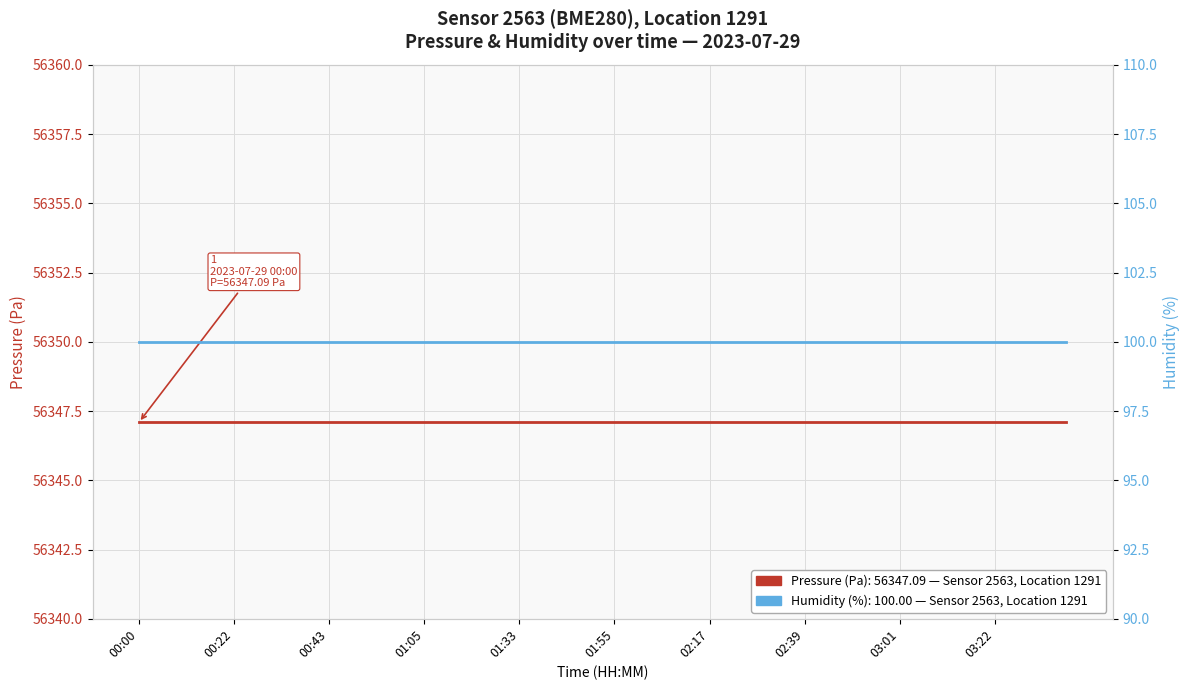

Which has a higher value, 01:33 or 00:43?

01:33